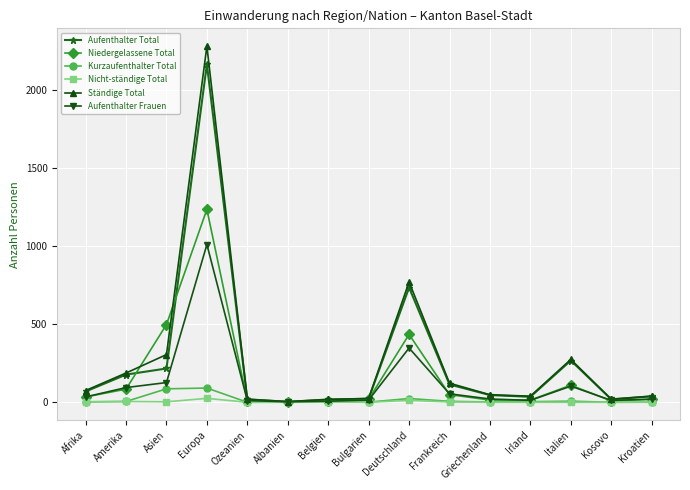

At which category does Niedergelassene Total reach its first local peak?

Europa